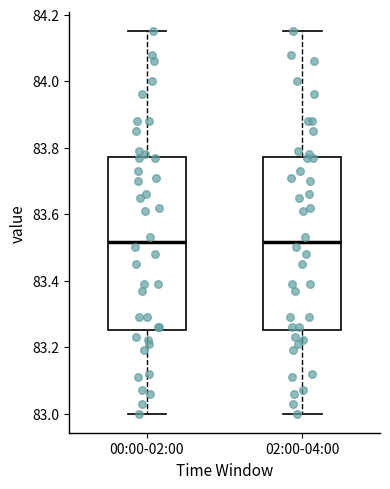

Reading left to right, transcribe this box plot: for each box, give where its median line is, the range the box spans, and where its two whiskers end, as read against the y-axis. The values are not printed on the chart, so give them approximately, as read against the axis.

00:00-02:00: median 83.52, box 83.26 to 83.78, whiskers 83.00 to 84.16
02:00-04:00: median 83.52, box 83.26 to 83.78, whiskers 83.00 to 84.16